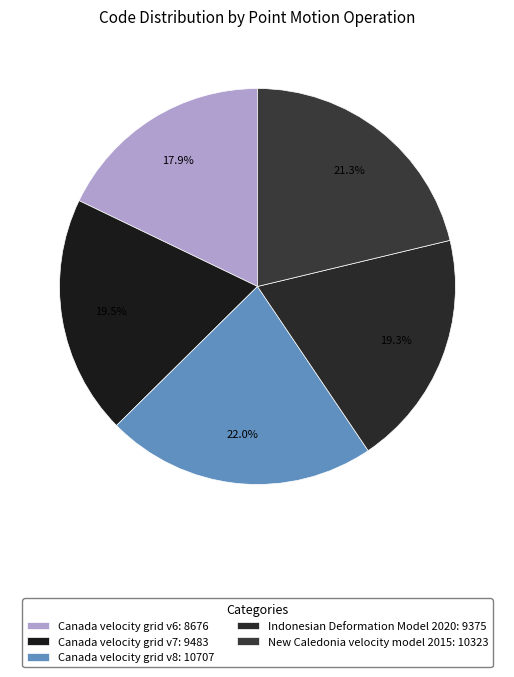

What is the ratio of the value at Canada velocity grid v6 to the value at Canada velocity grid v7?

0.9